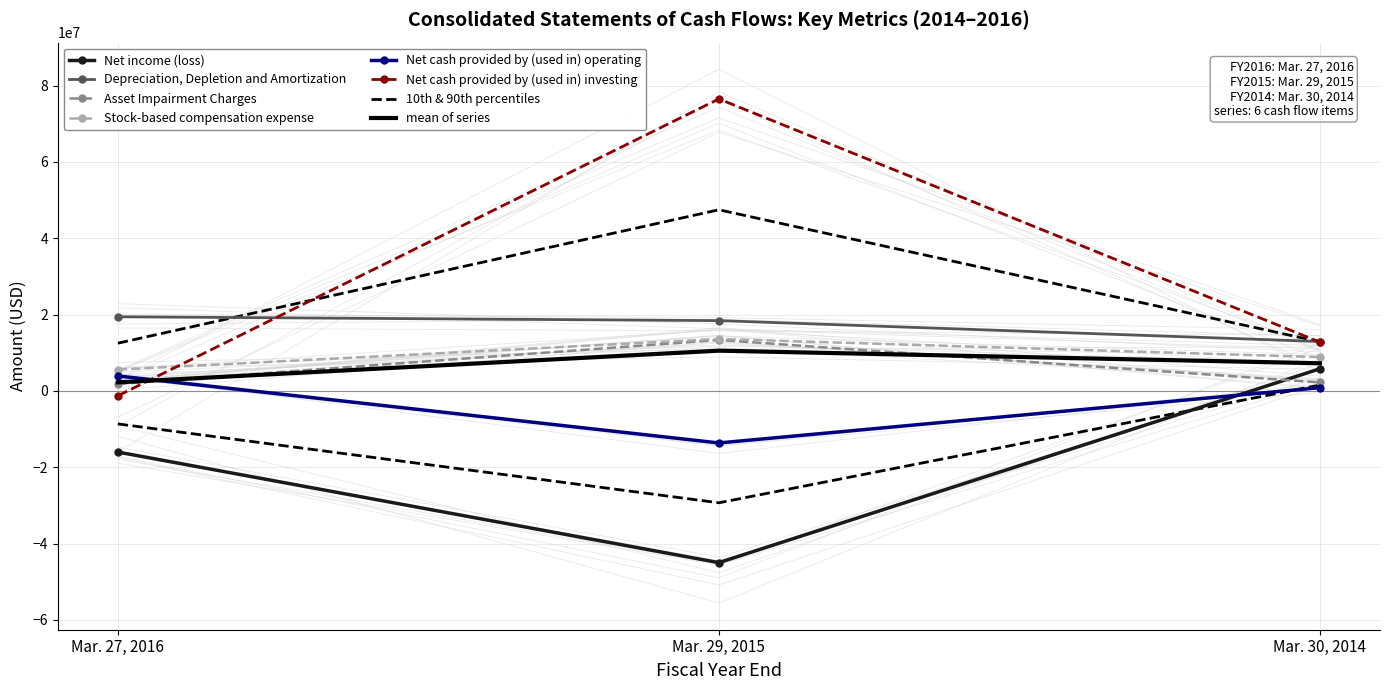

How many positive values does the Net cash provided by (used in) investing series have?

2